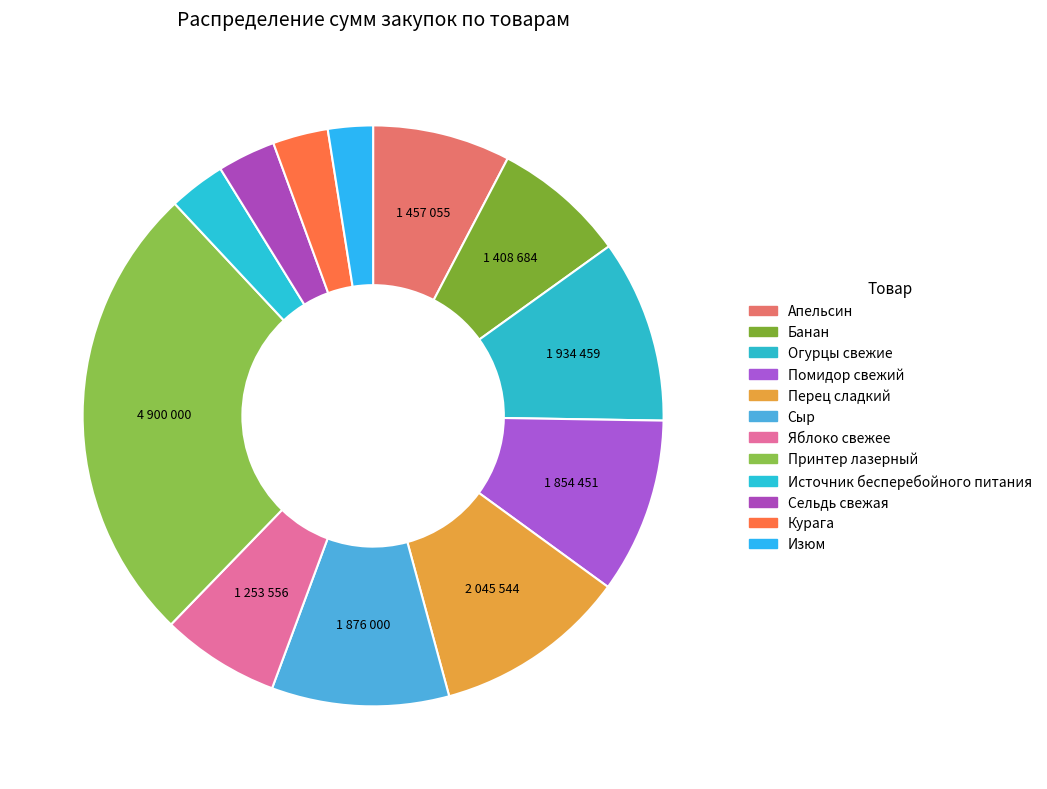

The Огурцы свежие slice represents 23% of the pie. True or false?

False